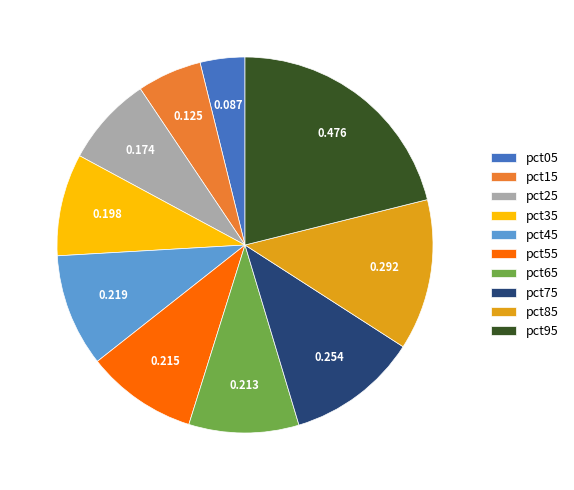

Which slice is the smallest?

pct05